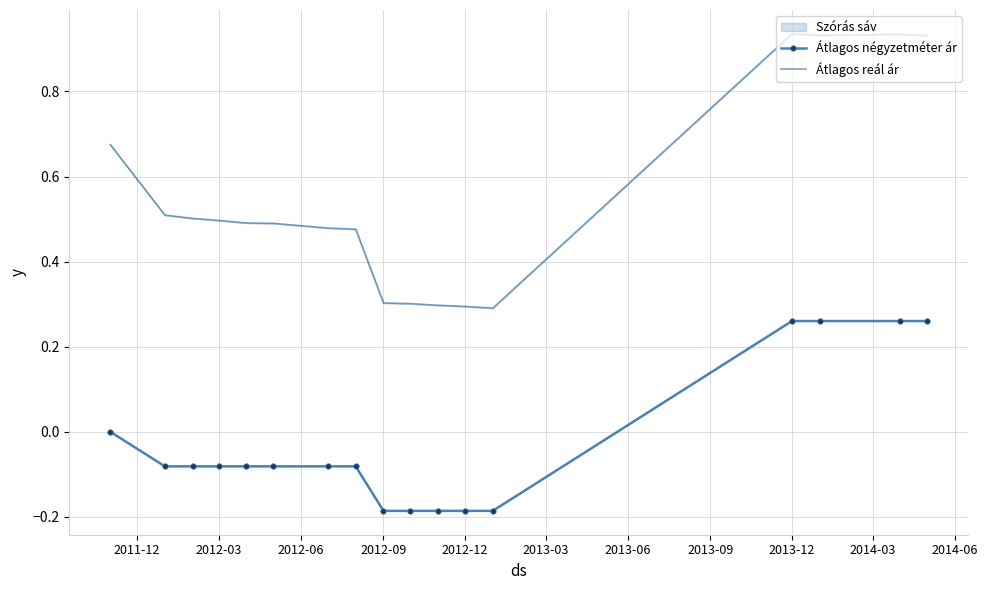

List the series in order of their overall mean, highest first.

Átlagos reál ár, Átlagos négyzetméter ár